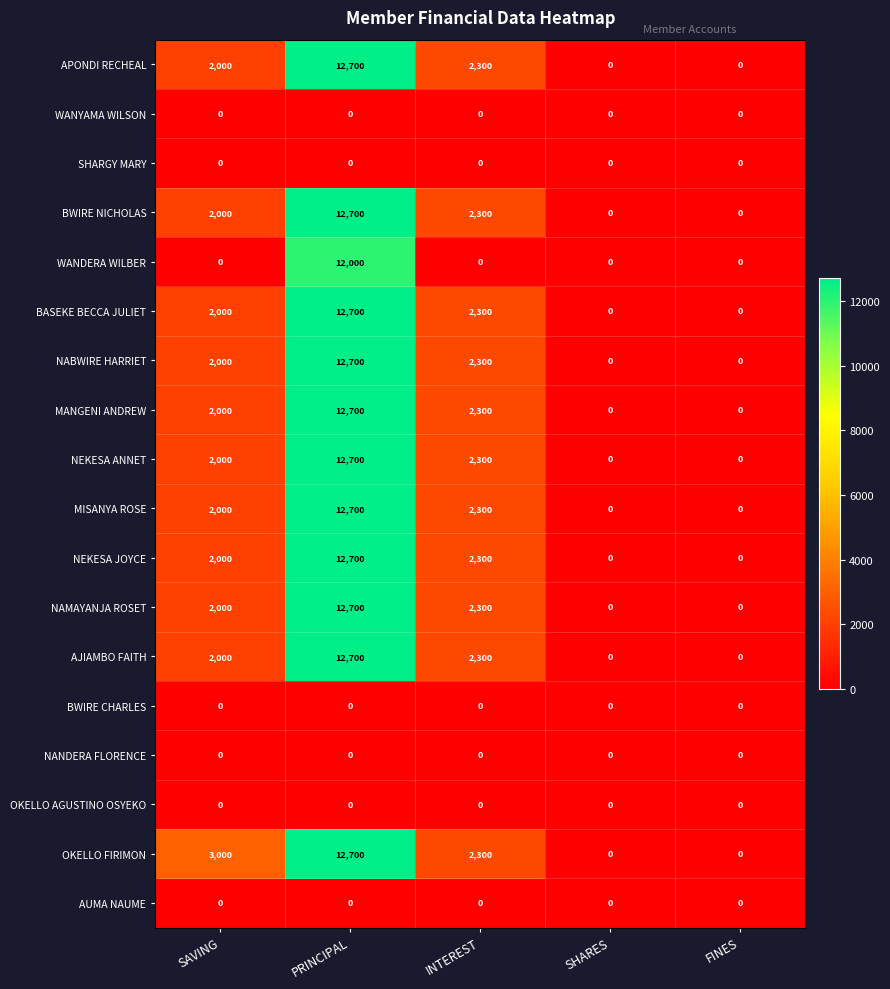

Is it true that BWIRE NICHOLAS equals -5316 at SHARES?

False